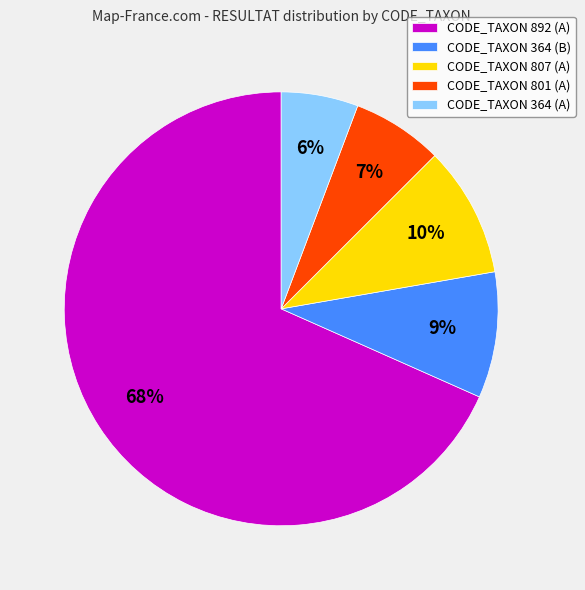

Which has a higher value, CODE_TAXON 801 (A) or CODE_TAXON 892 (A)?

CODE_TAXON 892 (A)